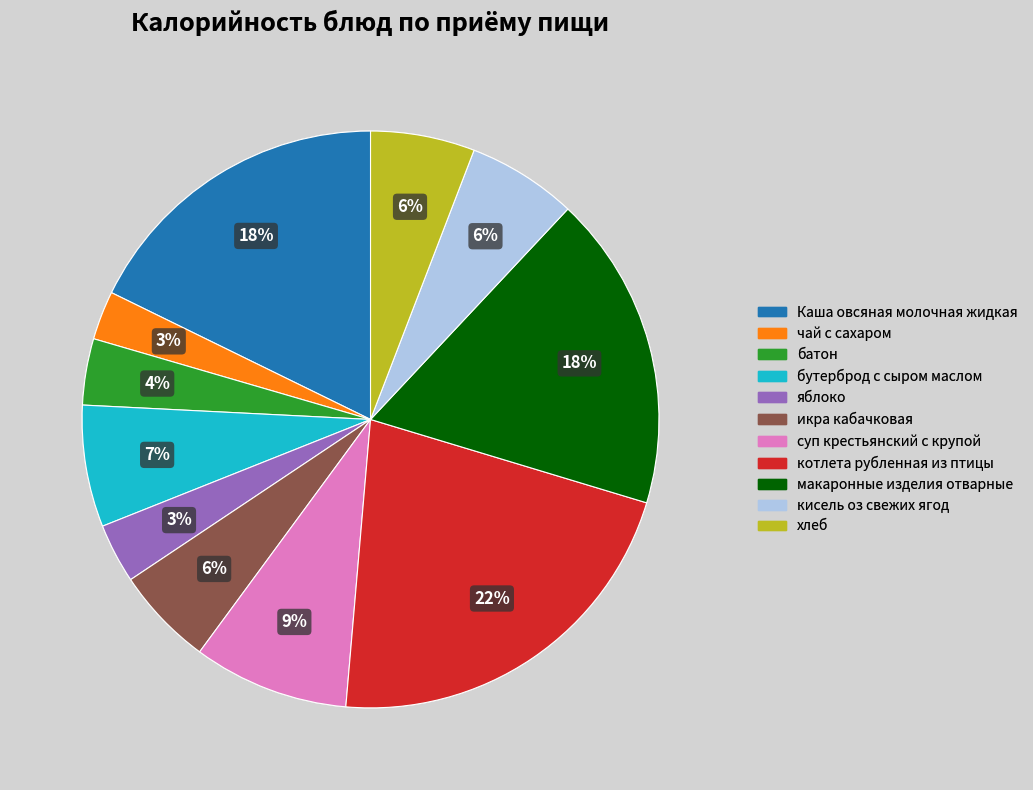

What is the largest slice in the pie chart?

котлета рубленная из птицы